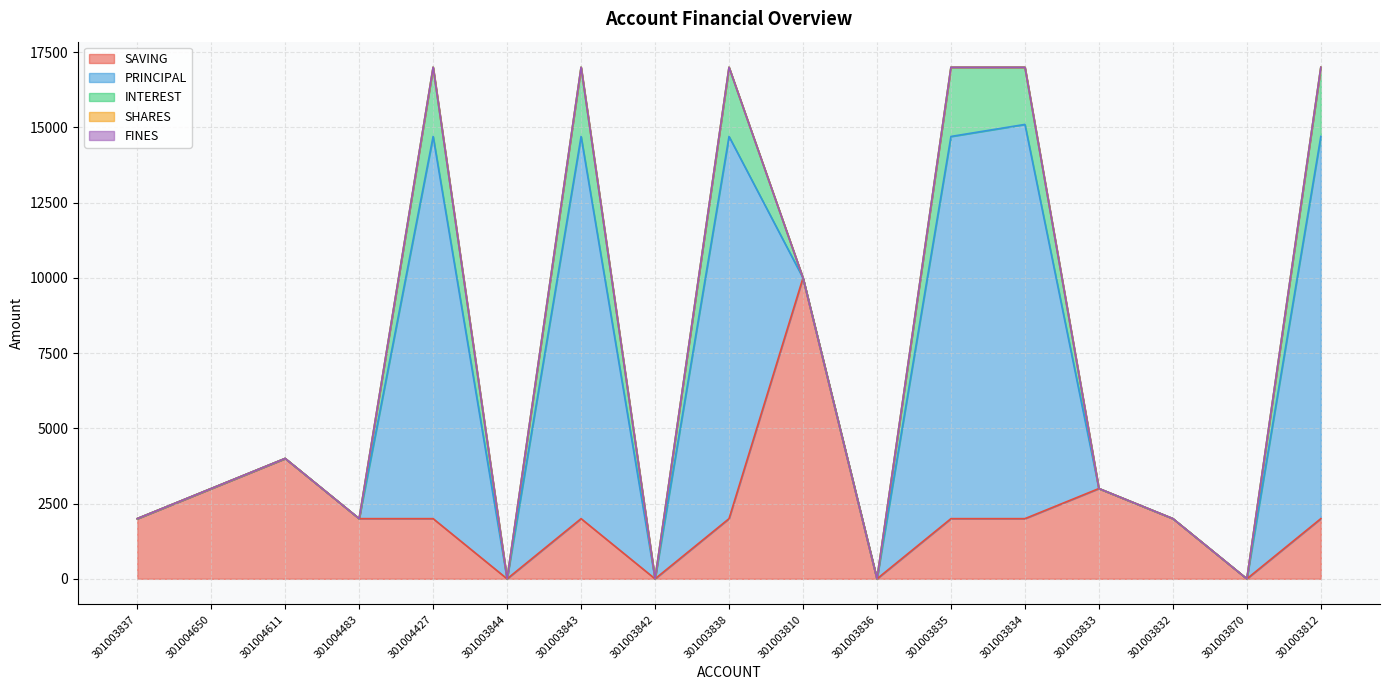

What is the difference between the second highest and second lowest values in the SAVING series?

4000